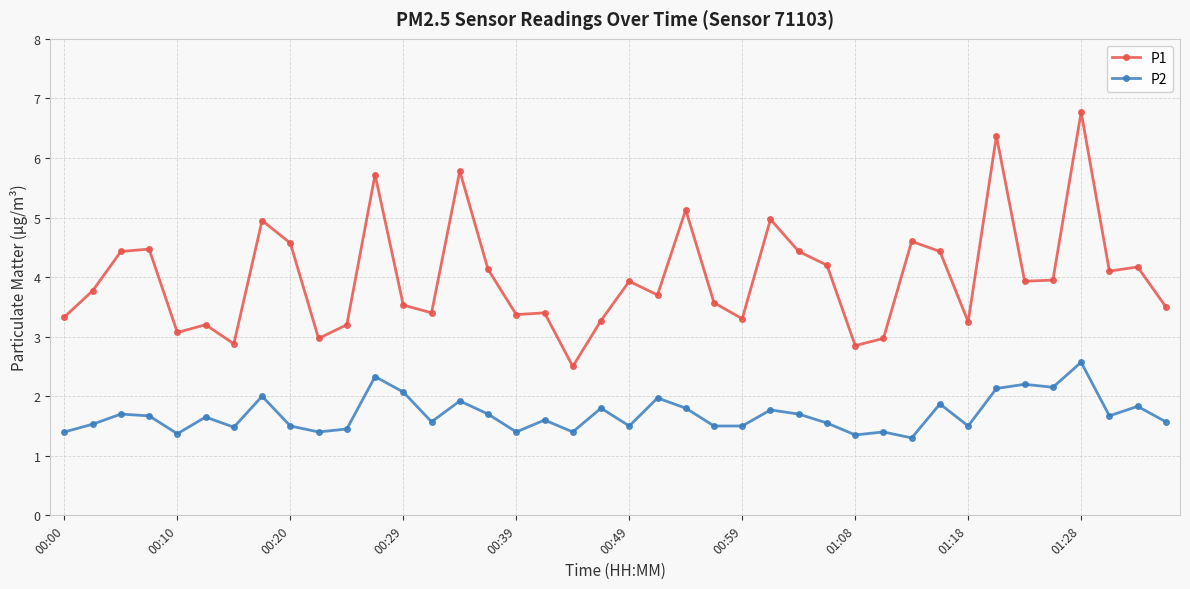

True or false: P2 has more than 0 interior local peaks.

True